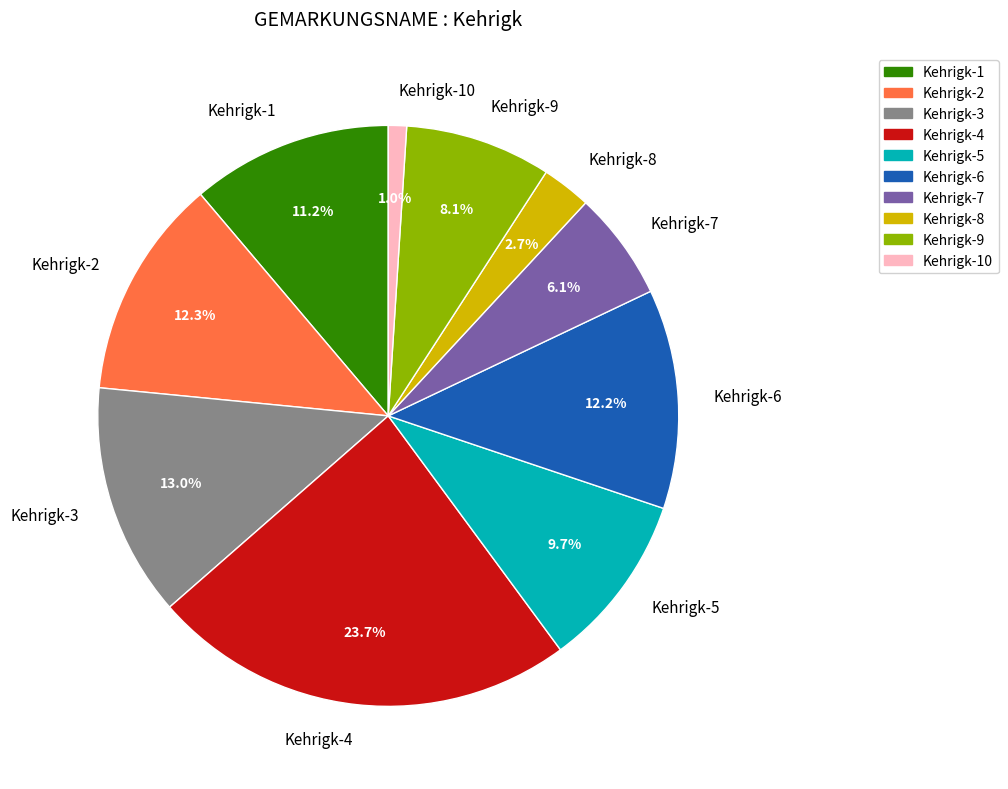

The Kehrigk-2 slice represents 1% of the pie. True or false?

False